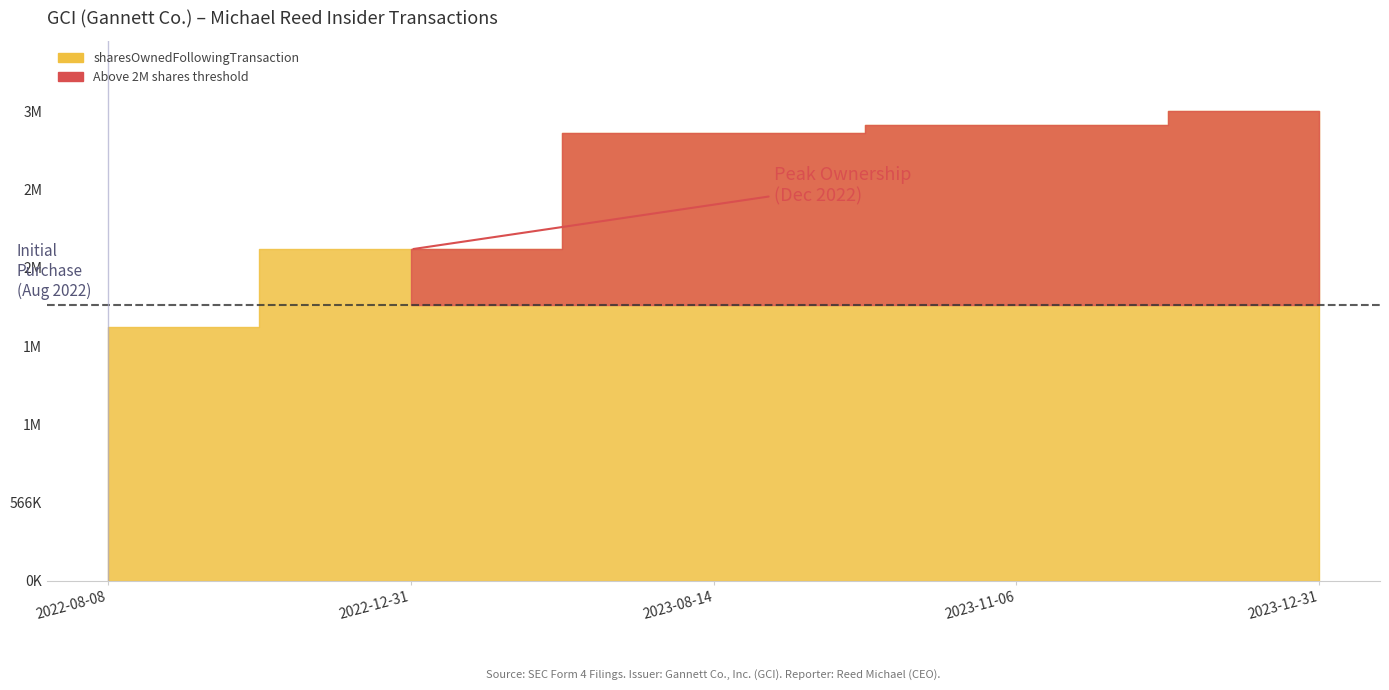

At how many categories does at least one series exceed 1730315?

5